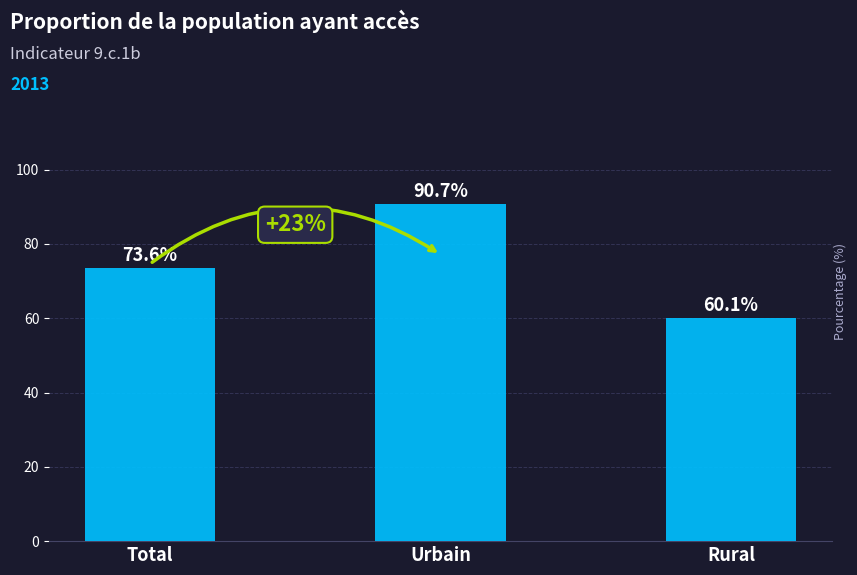

Reading left to right, what are all the values shown in this chart?

Total=73.6	Urbain=90.7	Rural=60.1